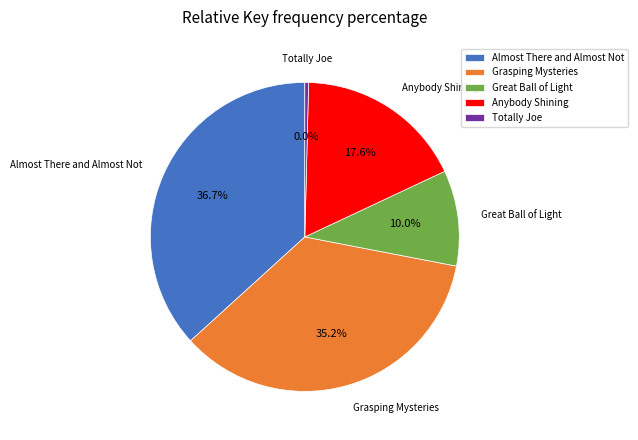

What is the largest slice in the pie chart?

Almost There and Almost Not